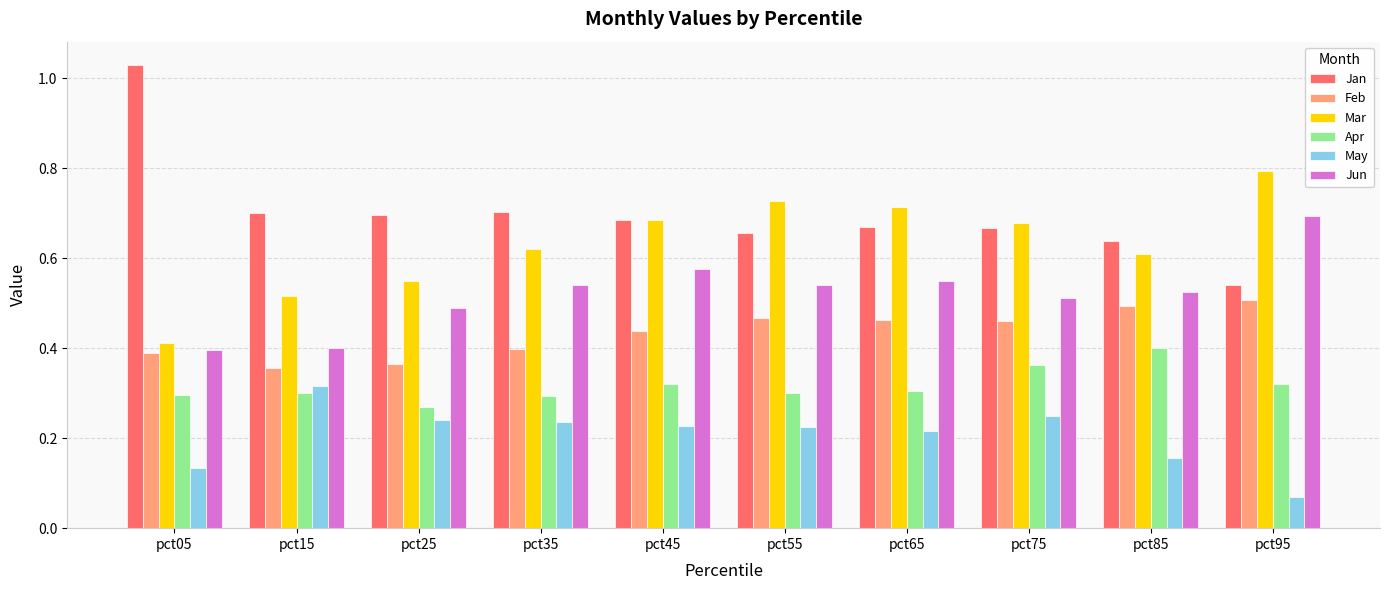

Count the May values in the range 0 to 1.

10